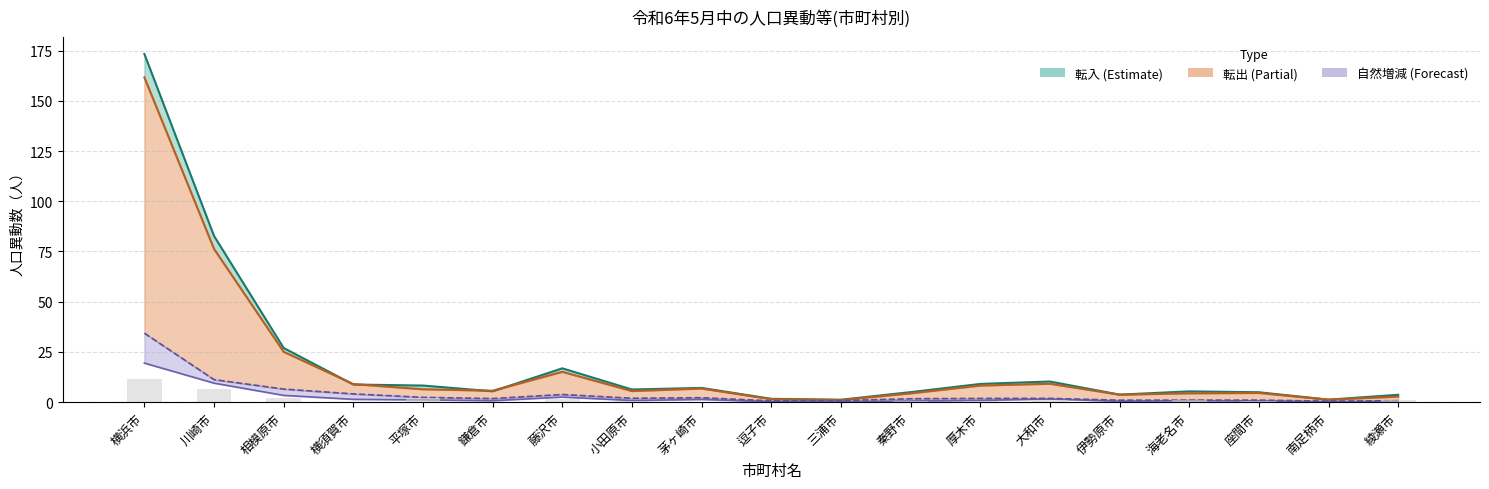

What position from the left is 茅ヶ崎市?

9